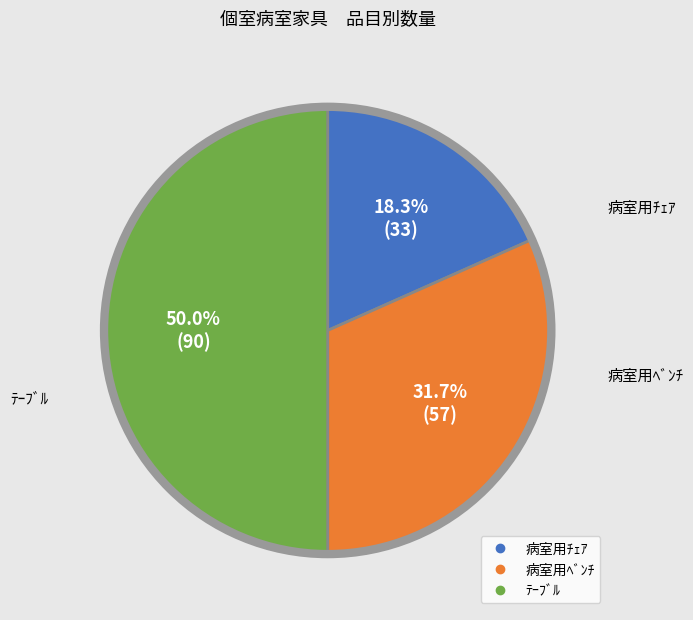

Is 病室用ﾁｪｱ the majority of the pie?

No